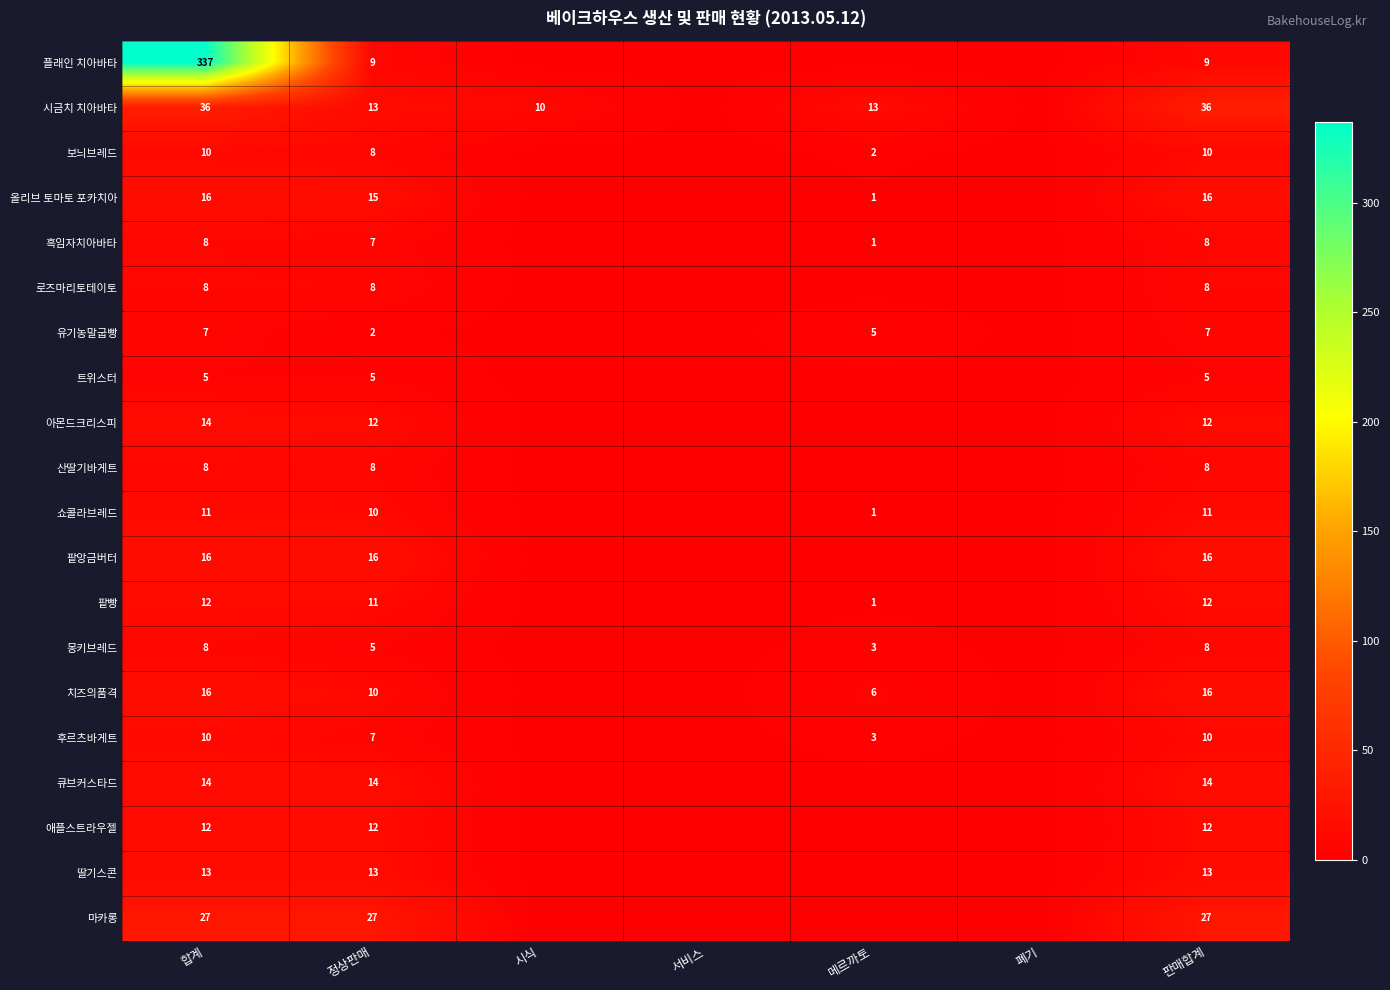

Between 합계 and 정상판매, which series saw the biggest shift?

플래인 치아바타